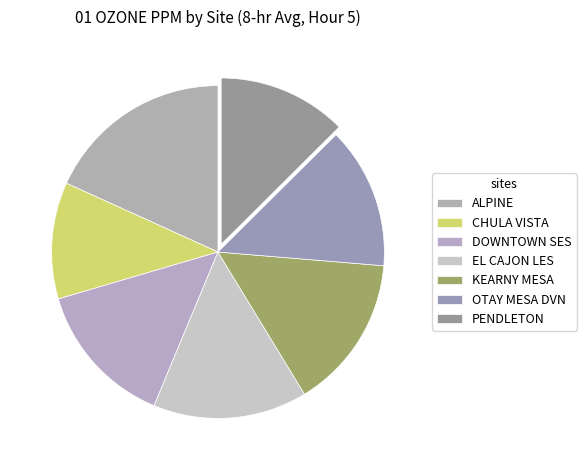

To the nearest percent, what percentage of the pie is EL CAJON LES?

15%